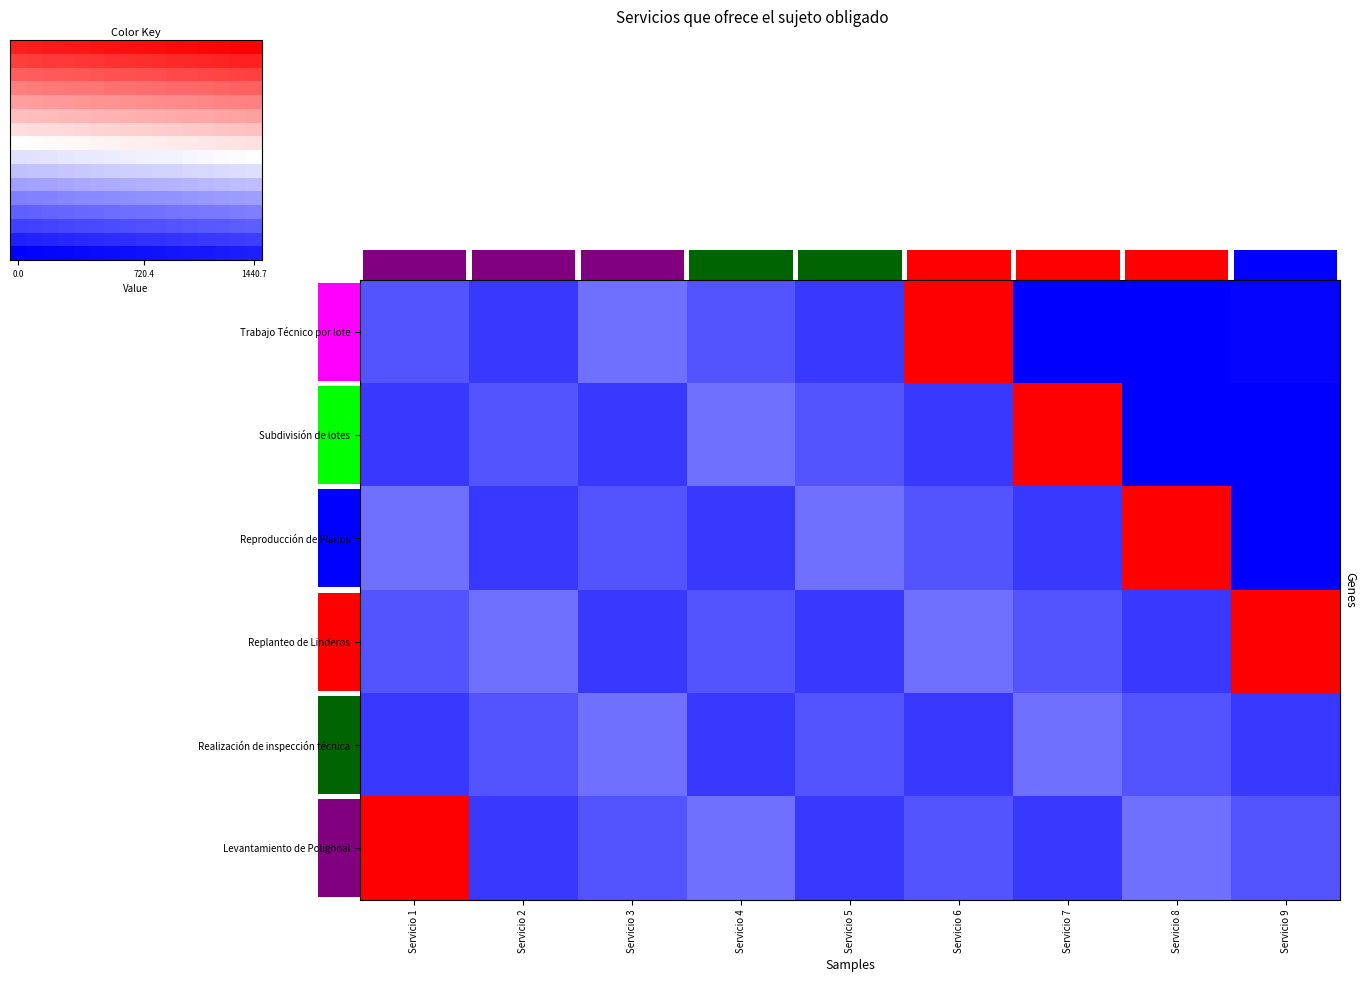

List the series in order of their peak value, lowest first.

Realización de inspección técnica, Trabajo Técnico por lote, Subdivisión de lotes, Reproducción de Planos, Replanteo de Linderos, Levantamiento de Poligonal